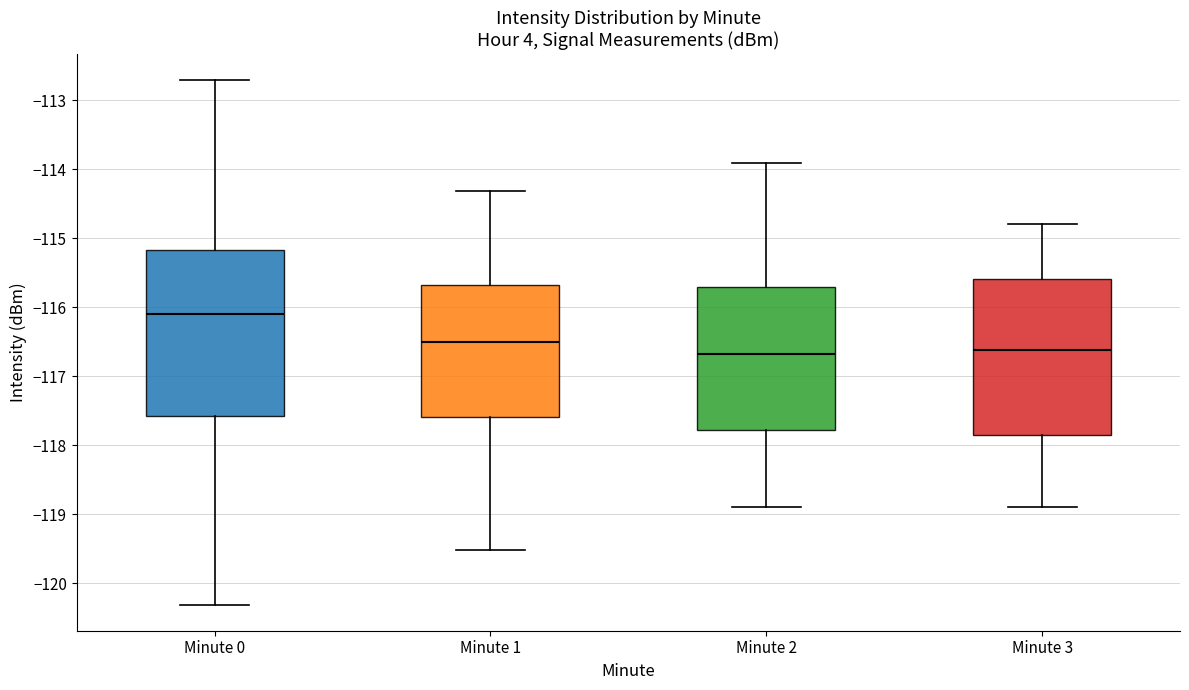

Reading left to right, read every box against the y-axis: the position of its median line, the range the box covers, and the ends of its whiskers. The values are not printed on the chart, so give them approximately, as read against the axis.

Minute 0: median -116.1, box -117.6 to -115.2, whiskers -120.3 to -112.7
Minute 1: median -116.5, box -117.6 to -115.7, whiskers -119.5 to -114.3
Minute 2: median -116.7, box -117.8 to -115.7, whiskers -118.9 to -113.9
Minute 3: median -116.6, box -117.8 to -115.6, whiskers -118.9 to -114.8